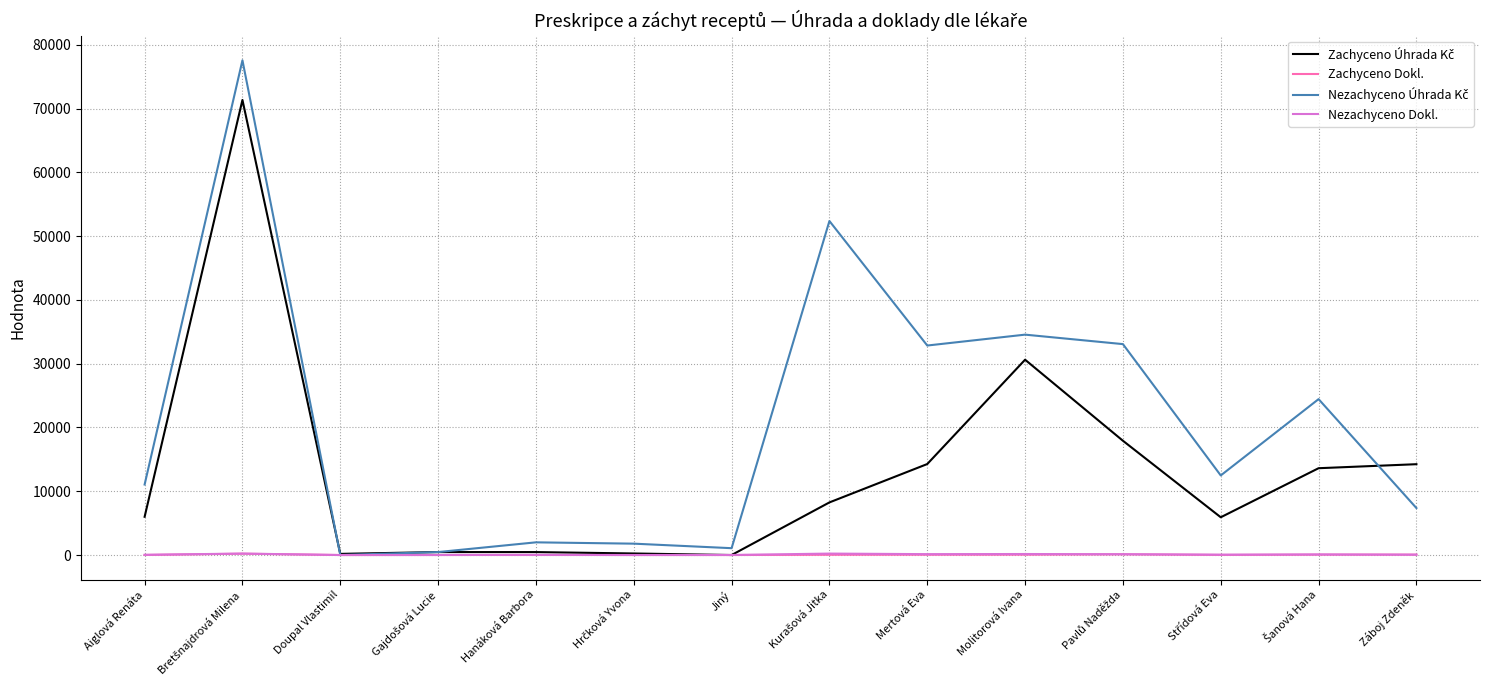

What is the maximum value shown in the chart?

77557.7